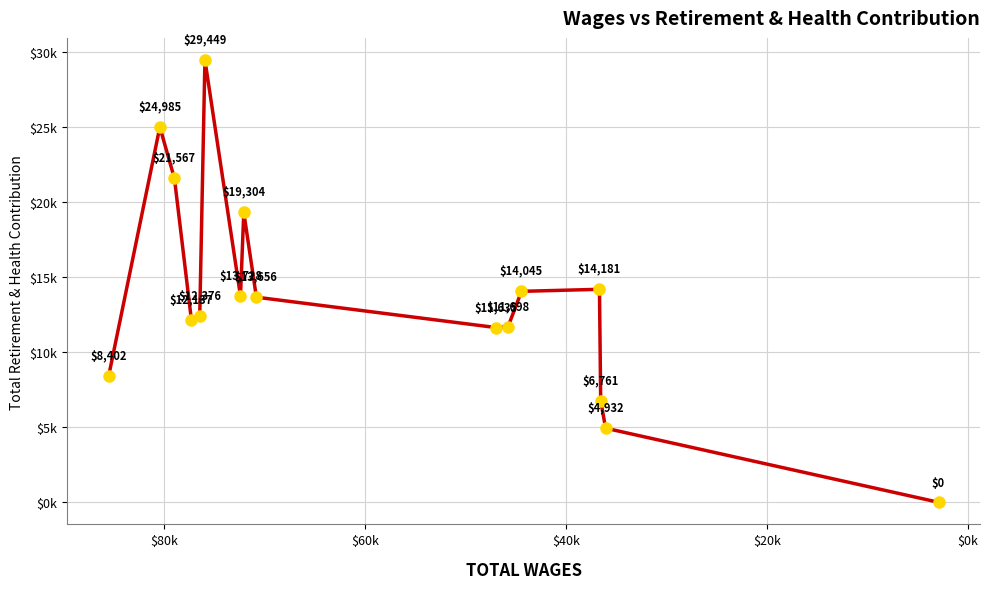

What is the difference between the maximum and minimum values?

29449